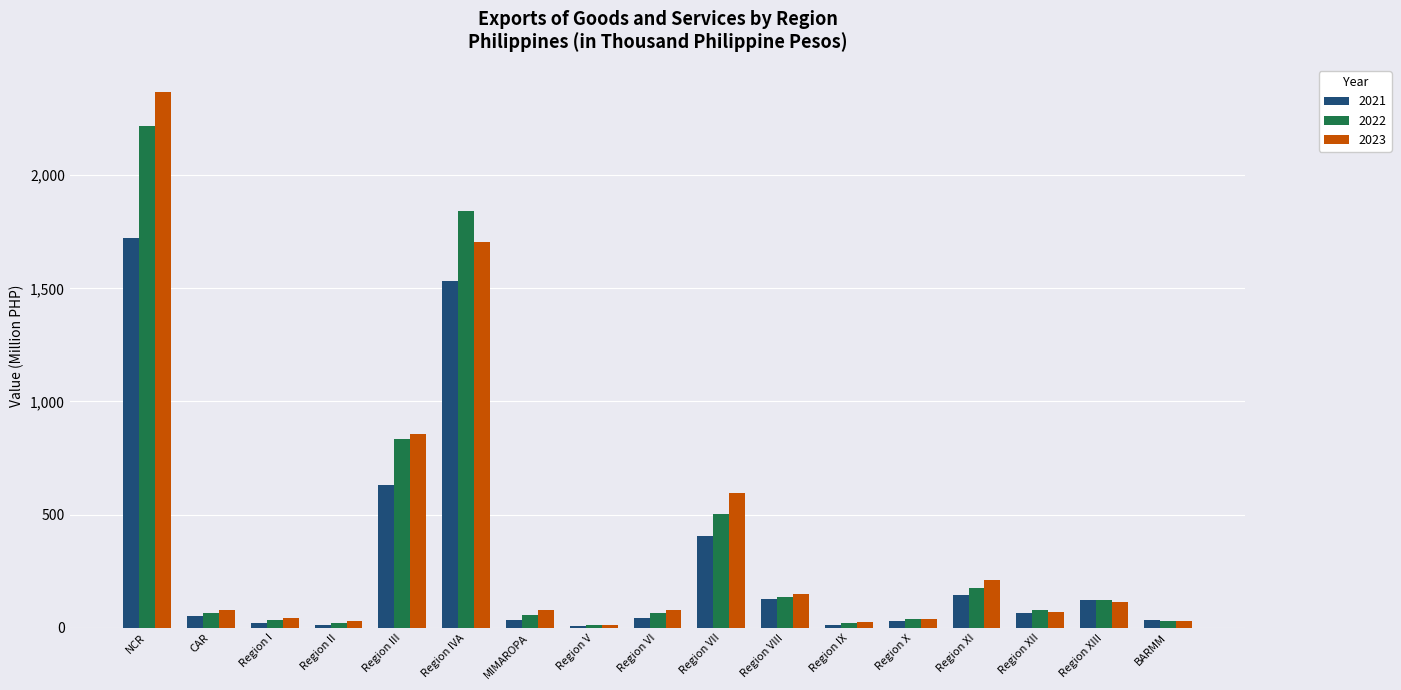

How many series are shown in this chart?

3